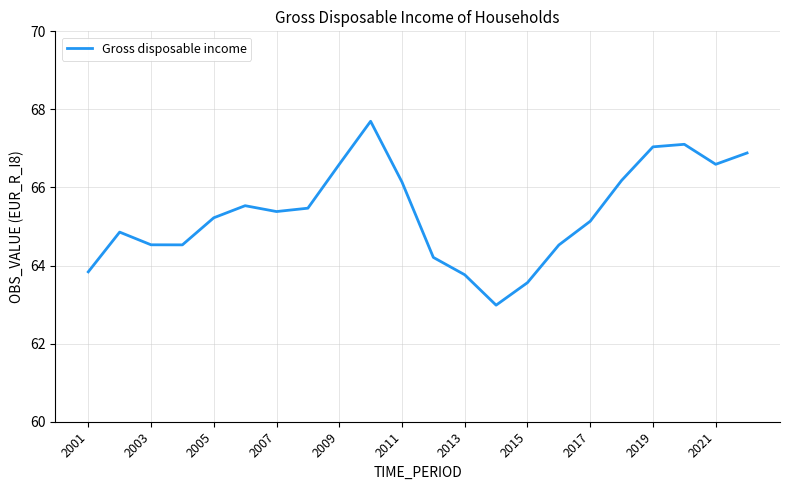

What is the maximum value shown in the chart?

67.7